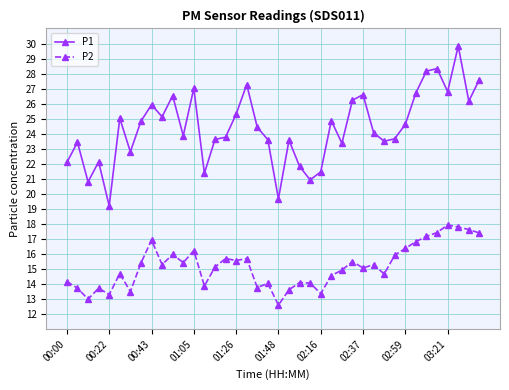

True or false: P2 has more than 2 points higher than both neighbors.

True